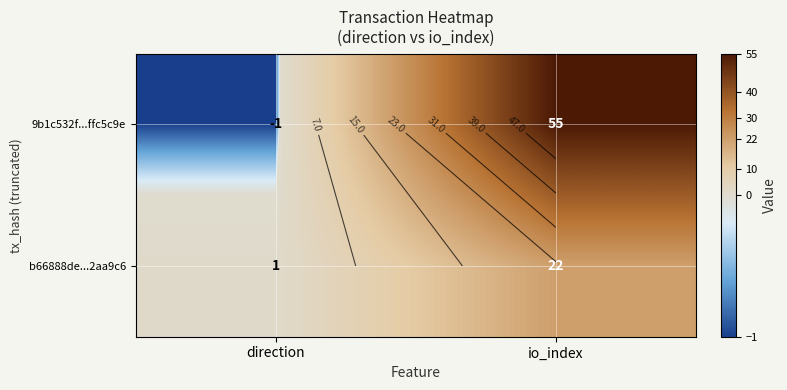

What is the average value of the 9b1c532f...ffc5c9e series?

27